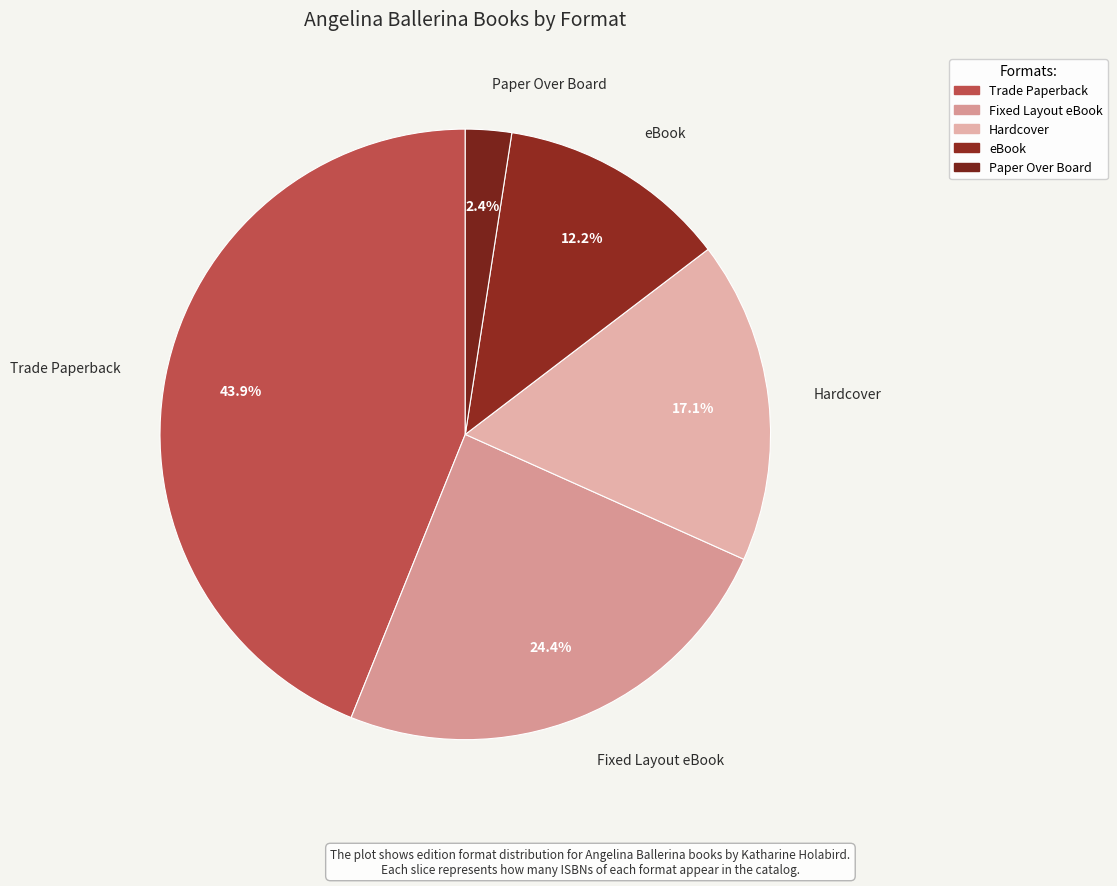

Which slice is the largest?

Trade Paperback